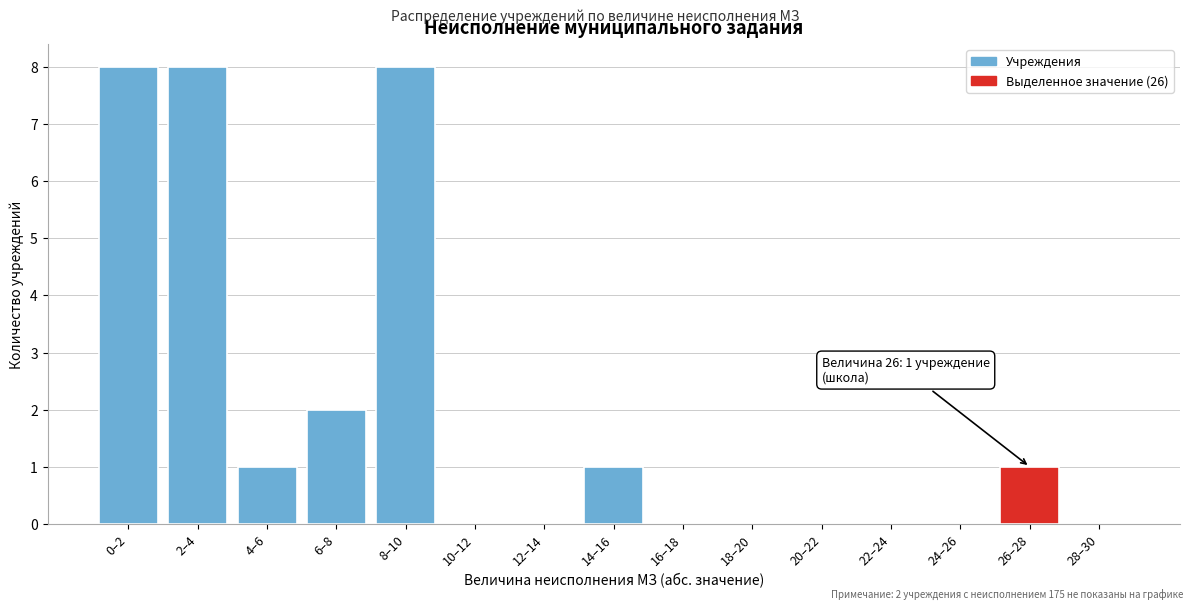

Reading left to right, transcribe all the data shown in this chart.

0–2=8	2–4=8	4–6=1	6–8=2	8–10=8	10–12=0	12–14=0	14–16=1	16–18=0	18–20=0	20–22=0	22–24=0	24–26=0	26–28=1	28–30=0